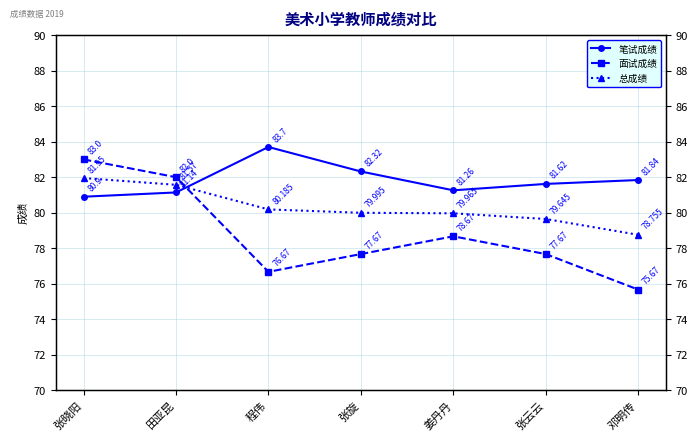

Between 张旋 and 张云云, which is larger?

张旋